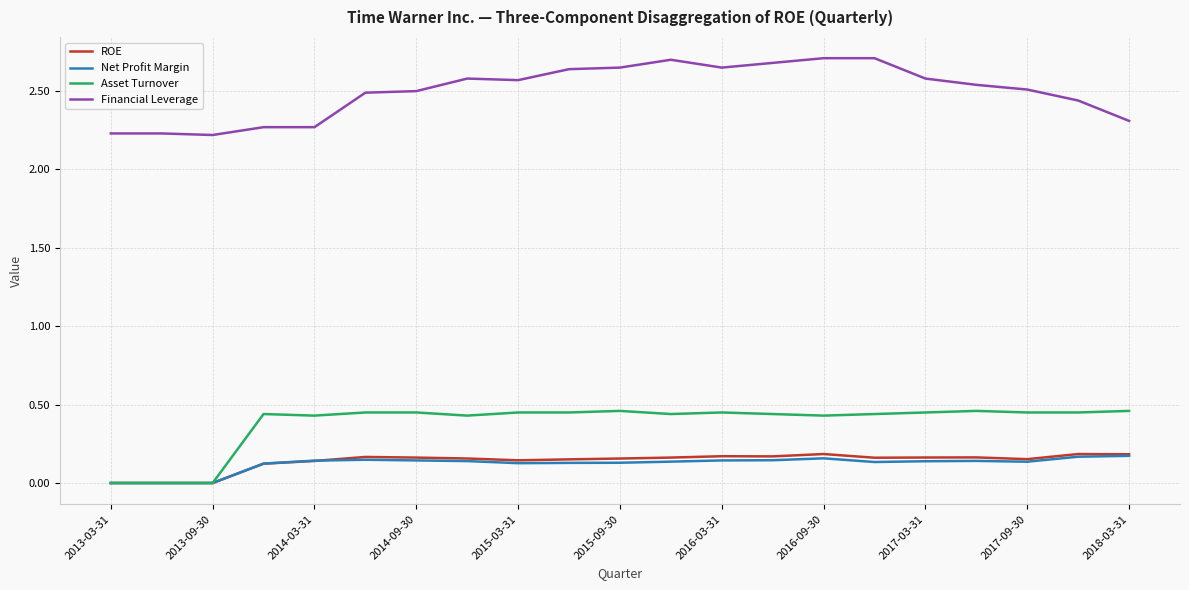

Which series has the largest total across all categories?

Financial Leverage